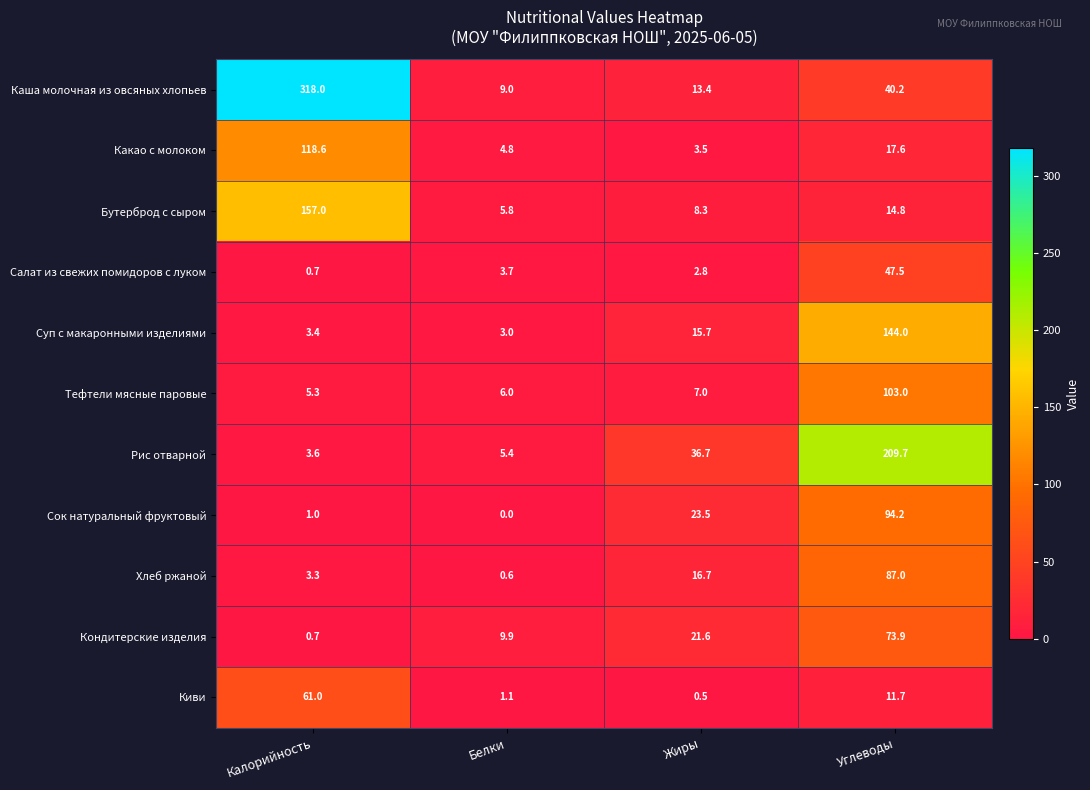

What is the total value across all series at Углеводы?

843.6